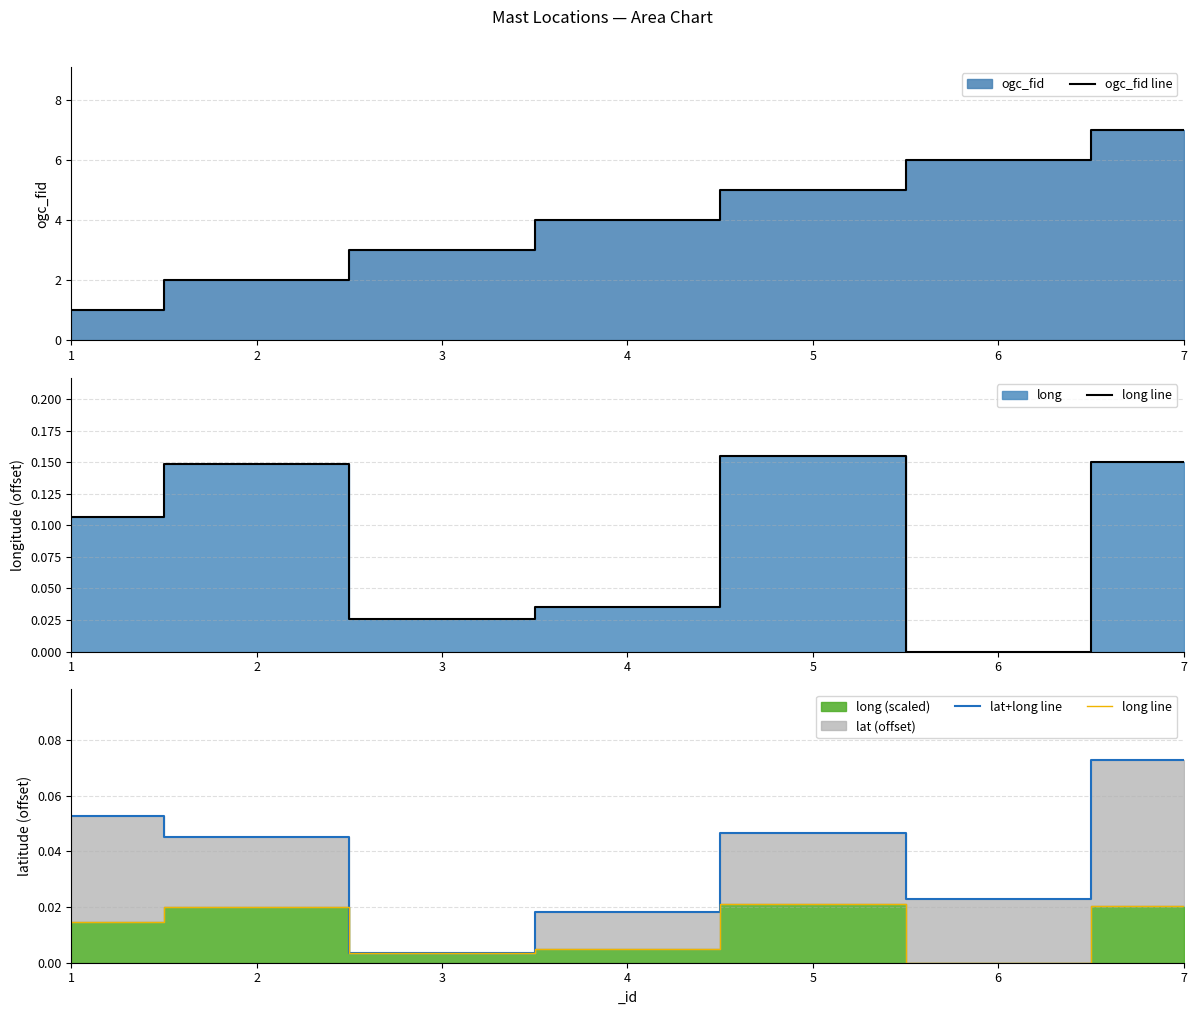

What is the maximum value for ogc_fid line?

7